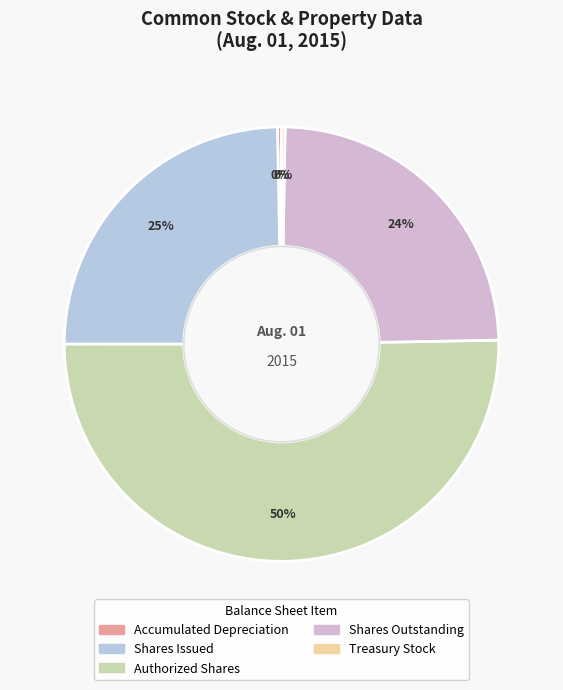

Is it true that Treasury Stock is 14% of the pie?

False